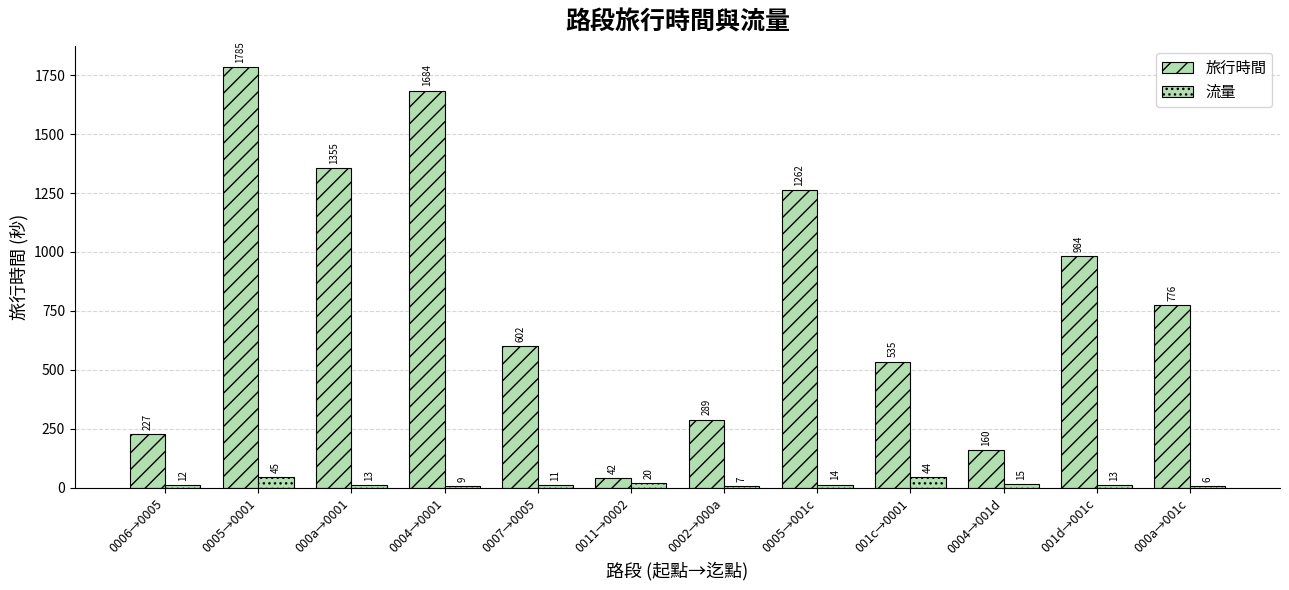

Does the chart contain stacked bars?

No